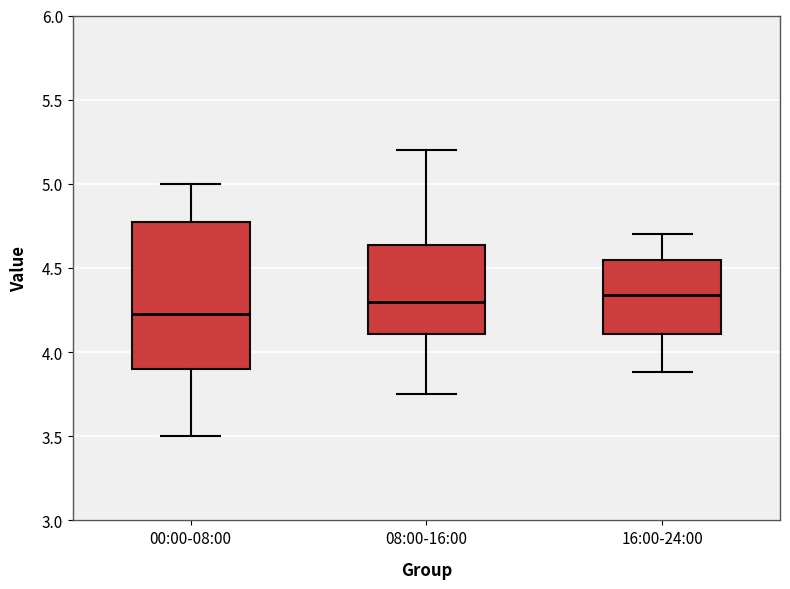

Reading left to right, transcribe this box plot: for each box, give where its median line is, the range the box spans, and where its two whiskers end, as read against the y-axis. The values are not printed on the chart, so give them approximately, as read against the axis.

00:00-08:00: median 4.25, box 3.90 to 4.75, whiskers 3.50 to 5.00
08:00-16:00: median 4.30, box 4.10 to 4.65, whiskers 3.75 to 5.20
16:00-24:00: median 4.35, box 4.10 to 4.55, whiskers 3.90 to 4.70